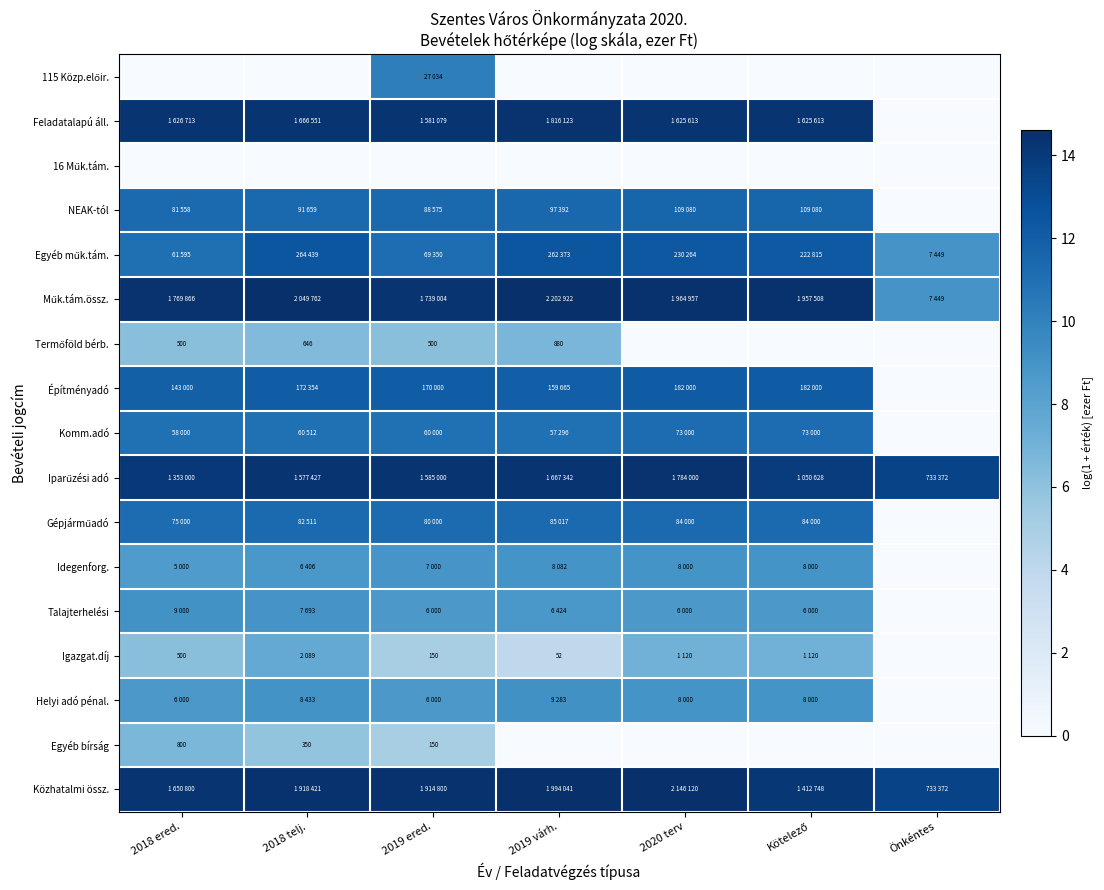

How many data points does each series have?

7